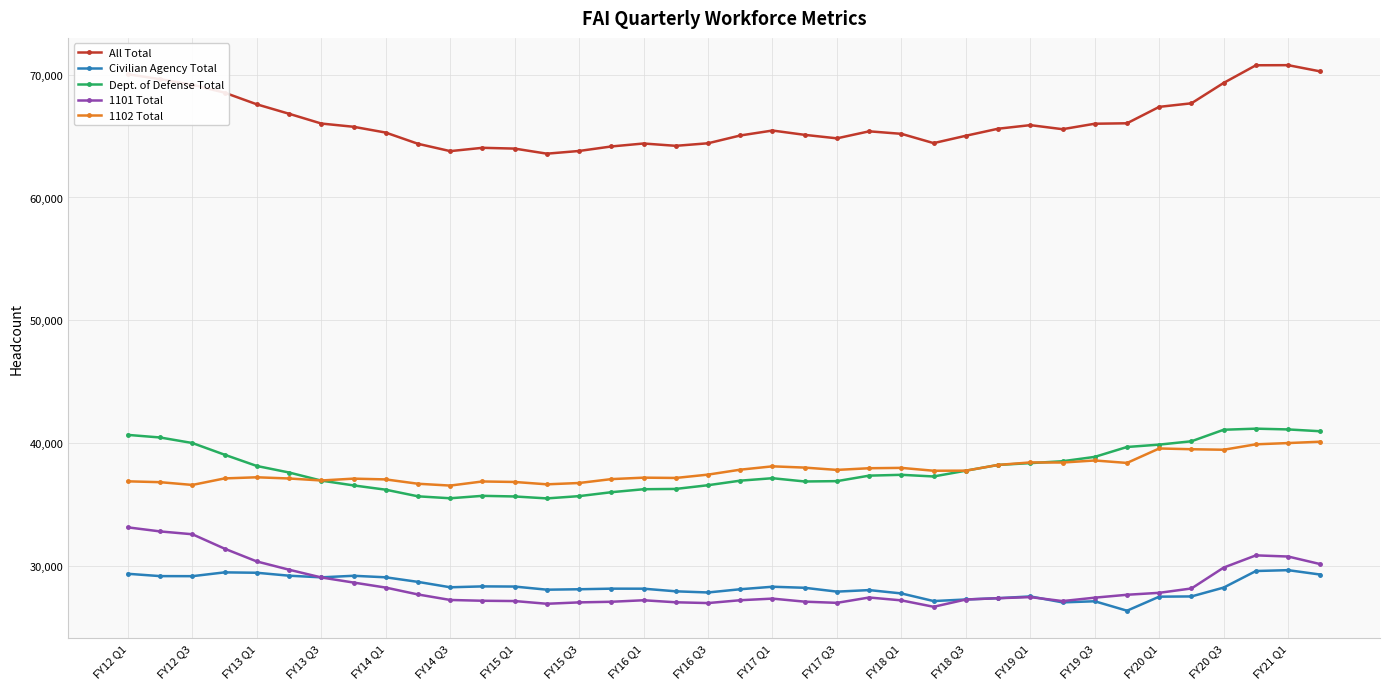

What is the value of the Civilian Agency Total point at the 38th from the left?

29298